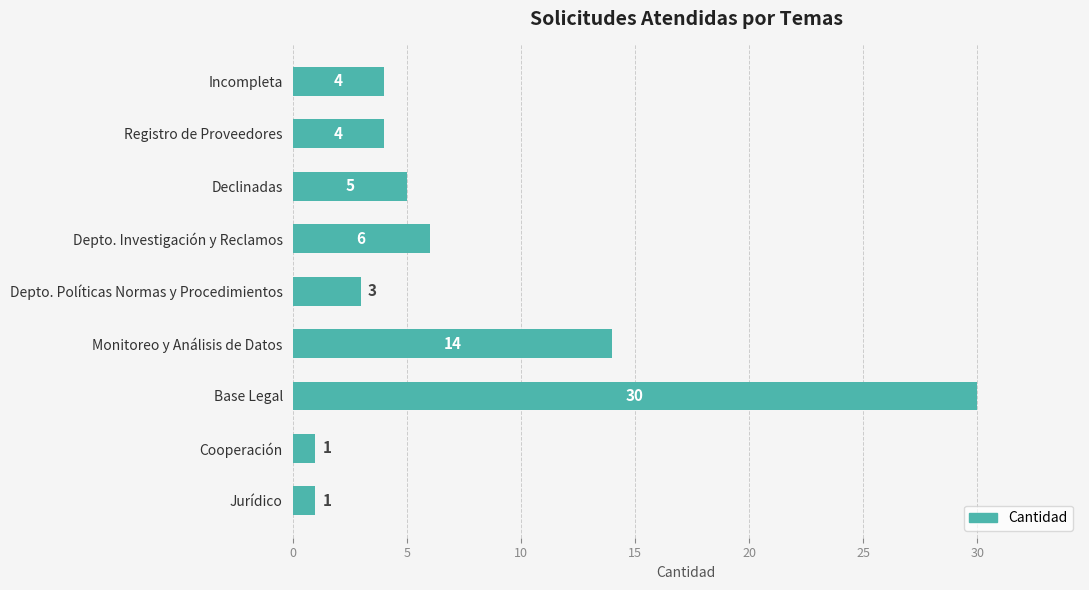

What is the average value?

8